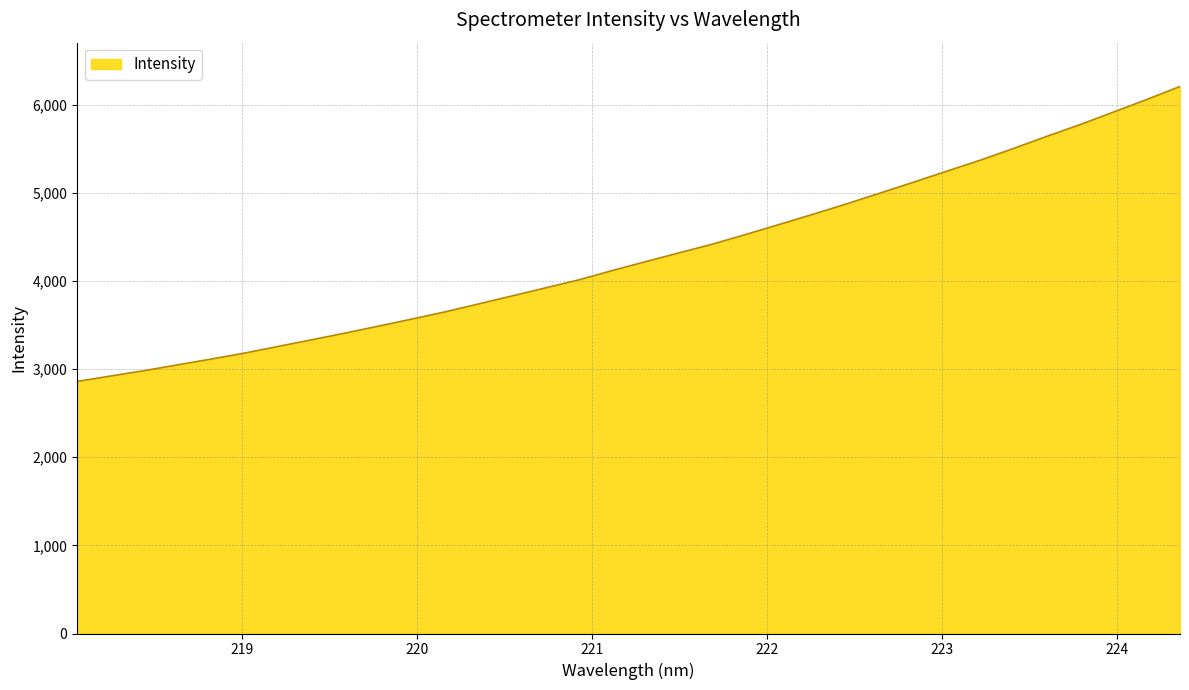

What is the minimum value shown in the chart?

2861.3